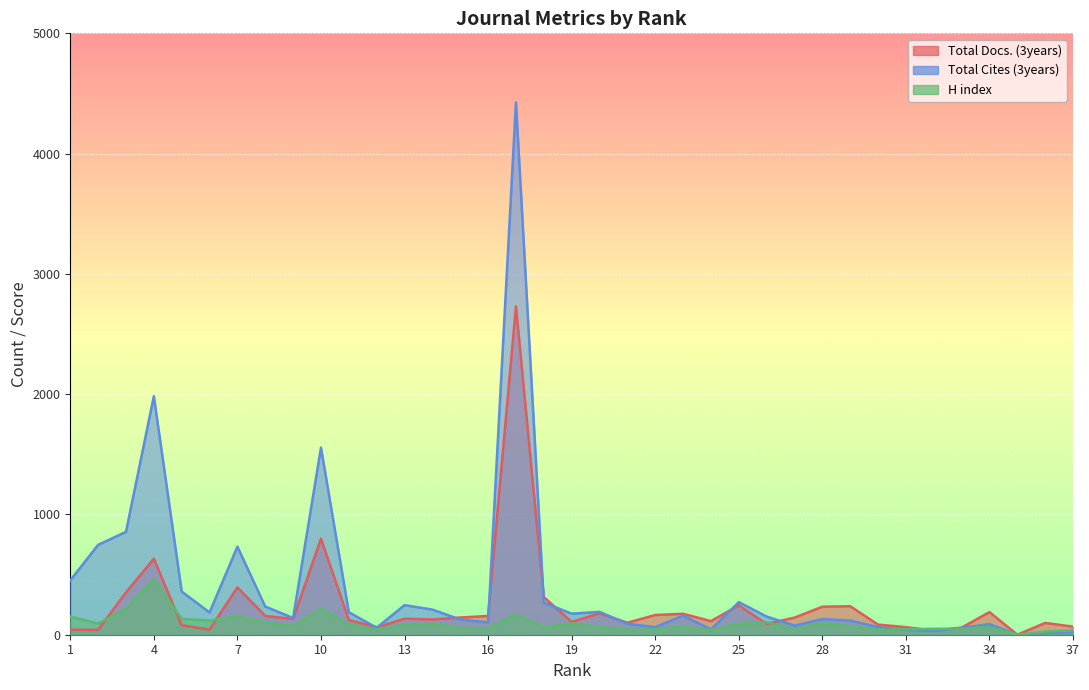

In Total Cites (3years), how many points are higher than both neighbors (excluding endpoints)?

10